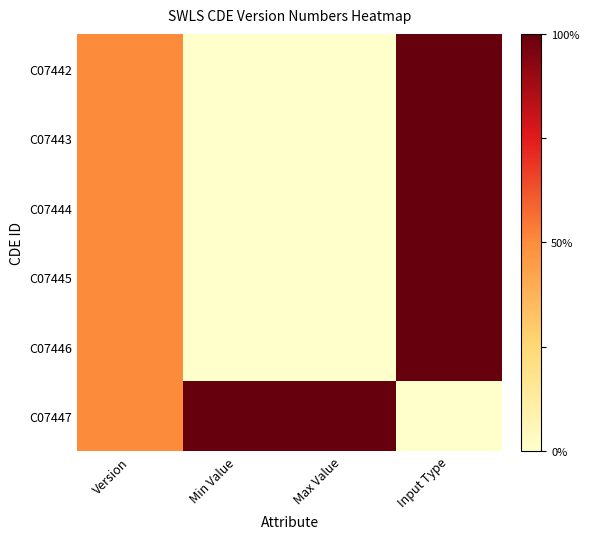

Rank the series at Version from highest to lowest value.

C07442, C07443, C07444, C07445, C07446, C07447